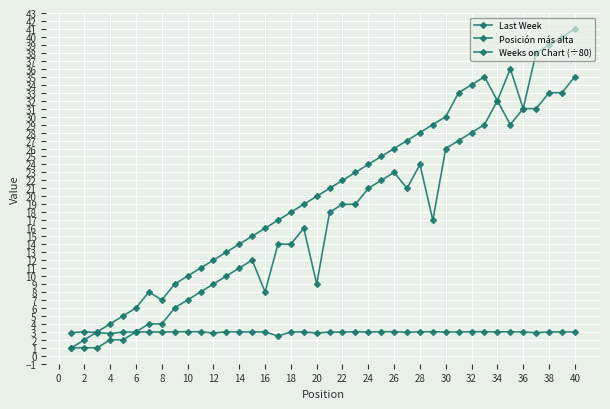

Rank the series by their average value, from highest to lowest.

Last Week, Posición más alta, Weeks on Chart (÷80)